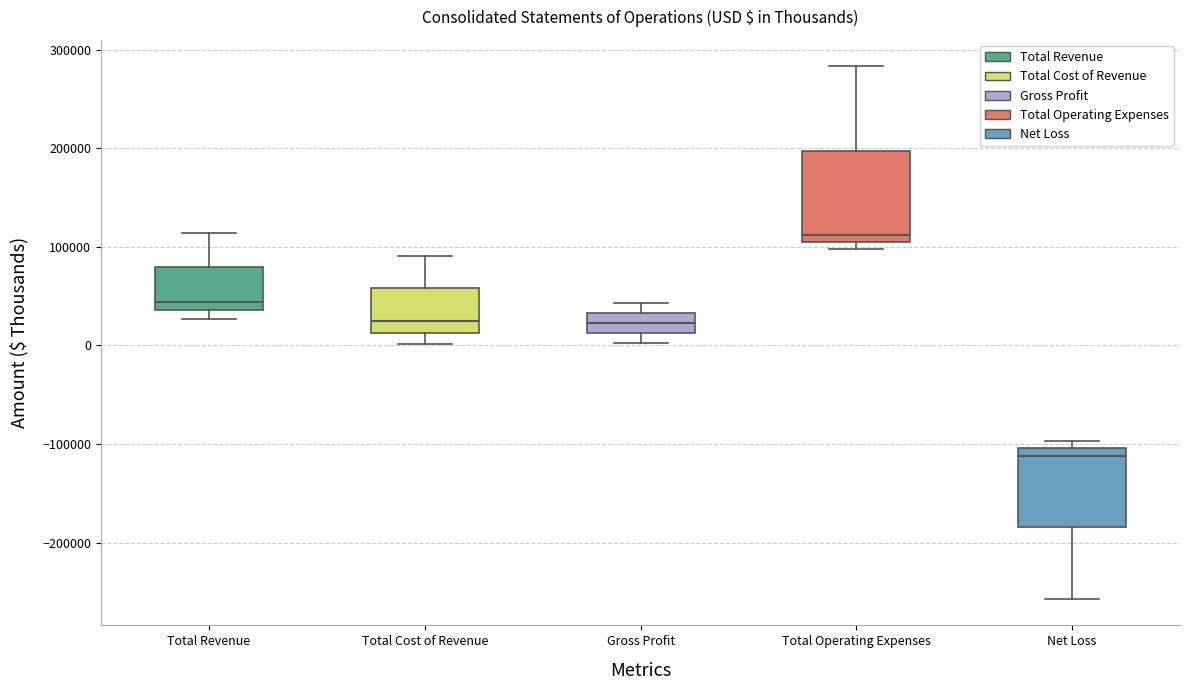

Comparing the boxes themselves (not the whiskers), which one is the tallest?

Total Operating Expenses